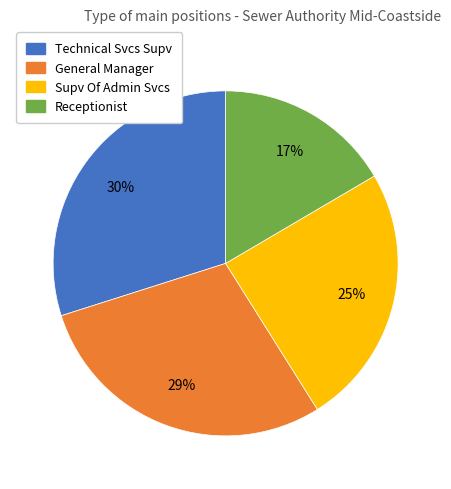

Is there a majority slice in this chart?

No